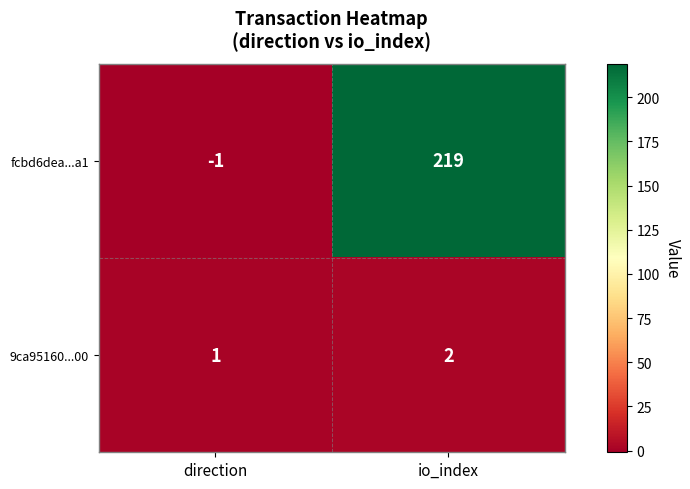

Is the value of fcbd6dea...a1 at io_index greater than the value of 9ca95160...00 at direction?

Yes